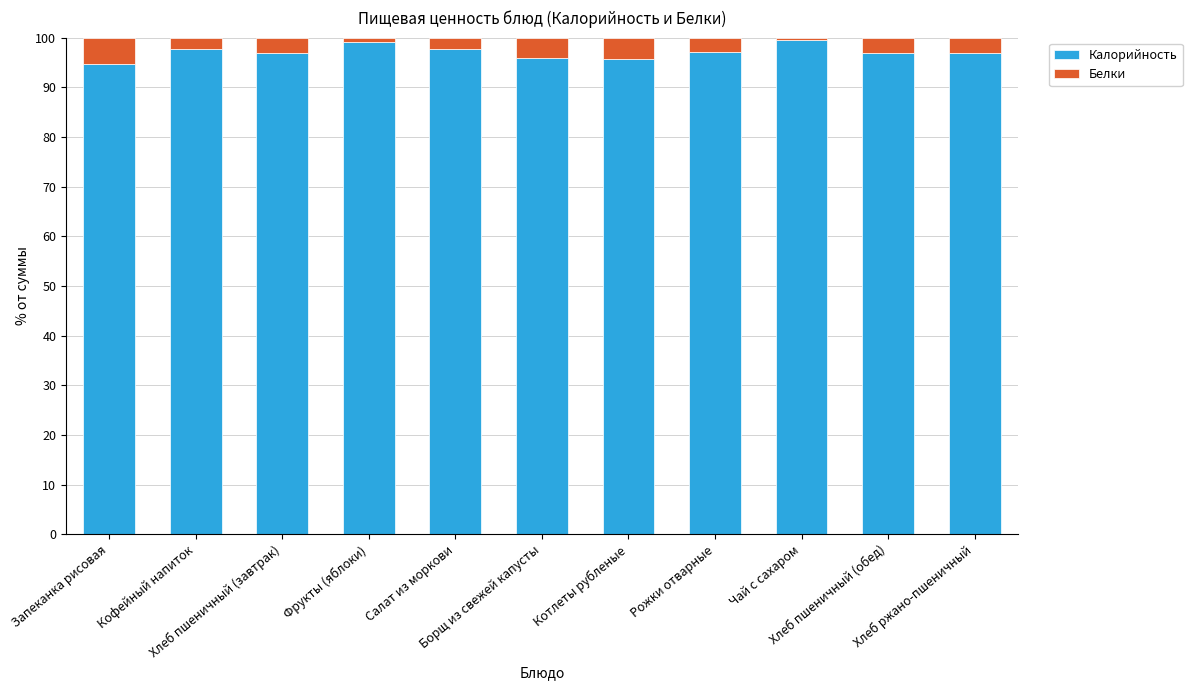

True or false: Калорийность has a value of 159.7 at Хлеб пшеничный (обед).

False